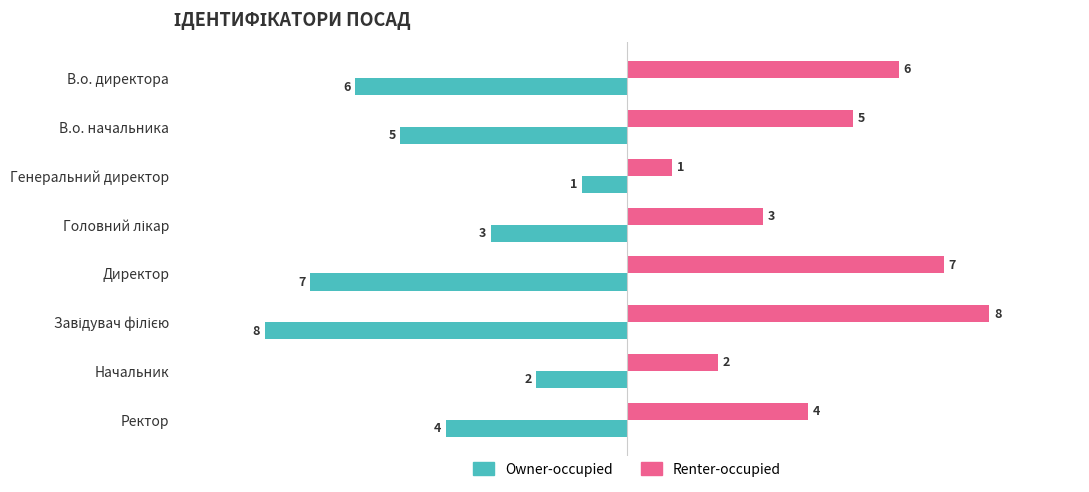

What is the highest value of the Renter-occupied series?

8